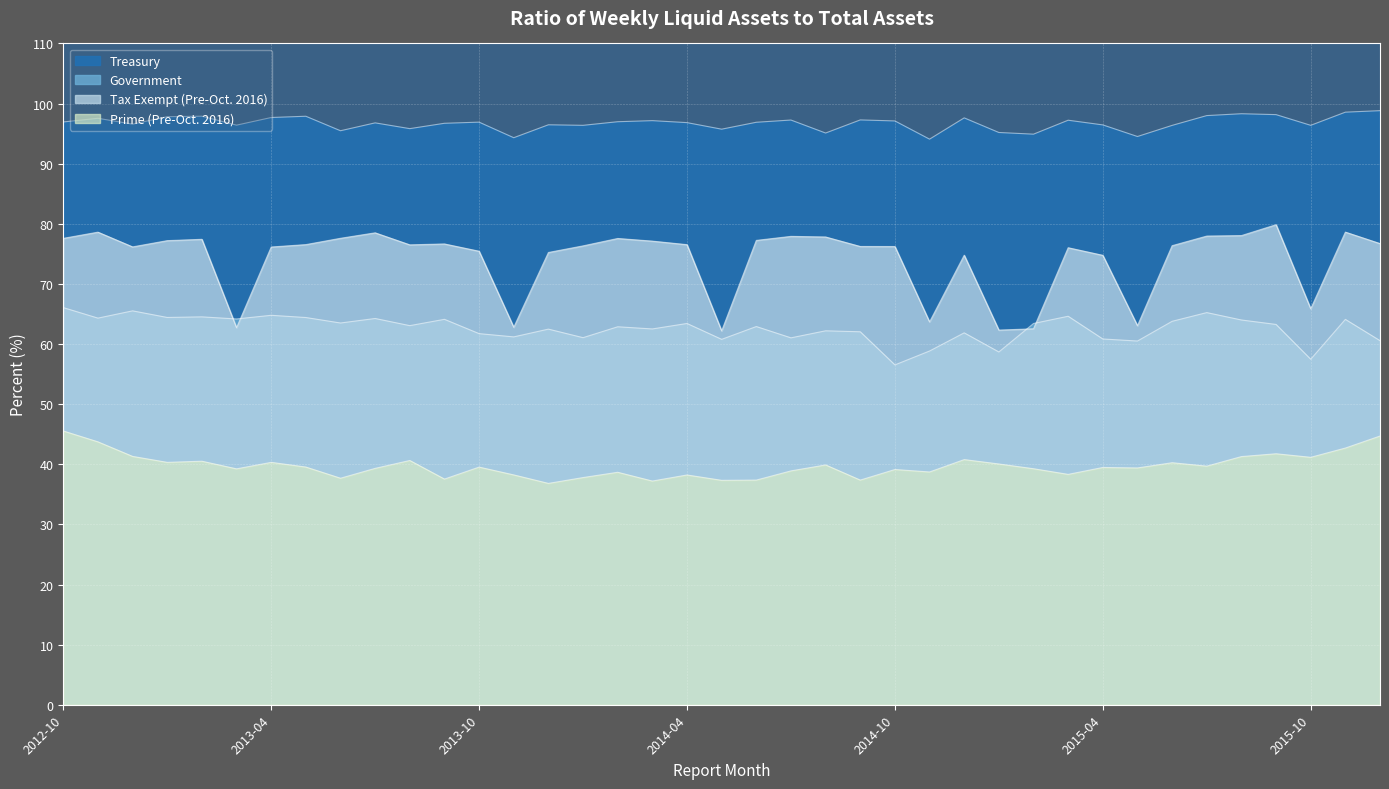

Is the value of Treasury at 2013-12 greater than the value of Prime (Pre-Oct. 2016) at 2012-11?

Yes